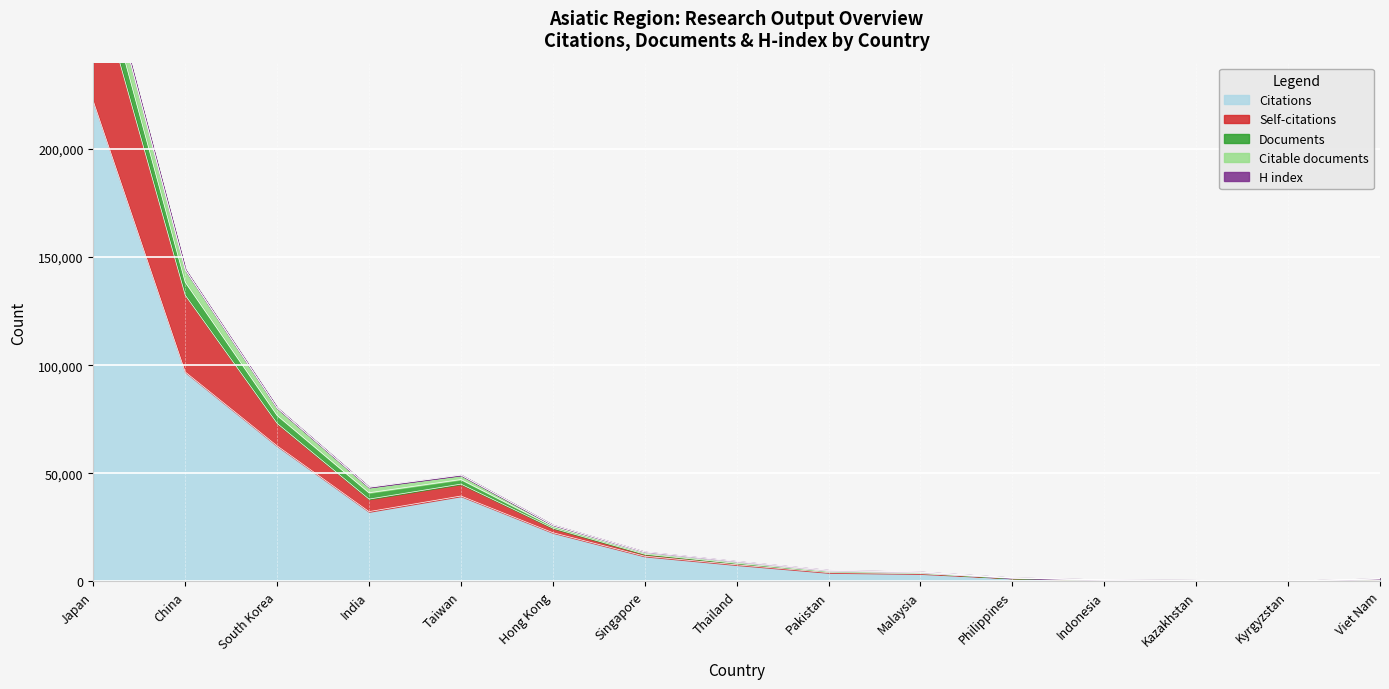

Which has a higher value, Japan or Singapore?

Japan